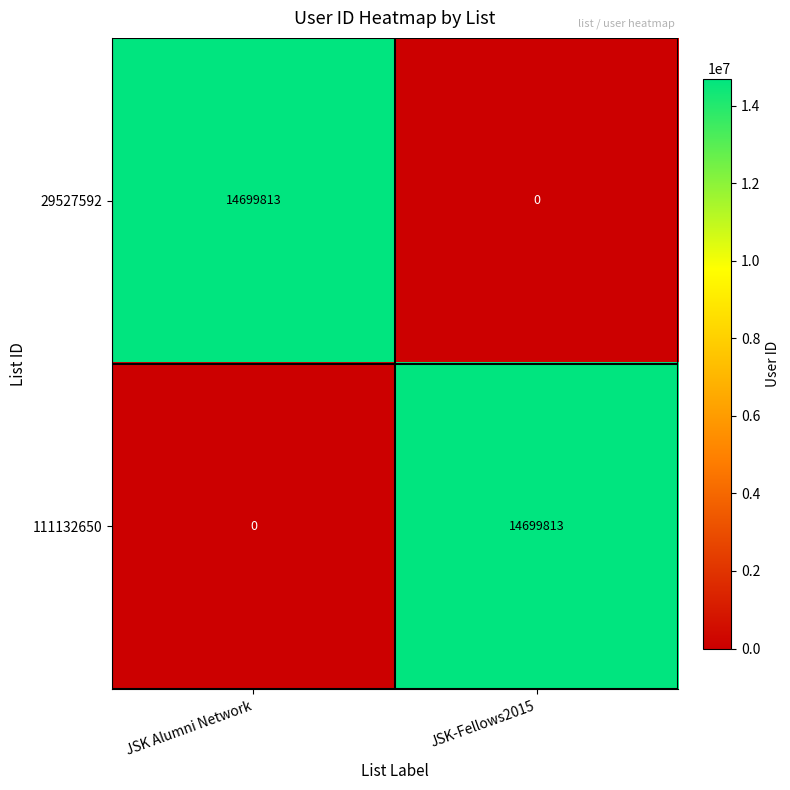

Rank the series at JSK Alumni Network from highest to lowest value.

29527592, 111132650